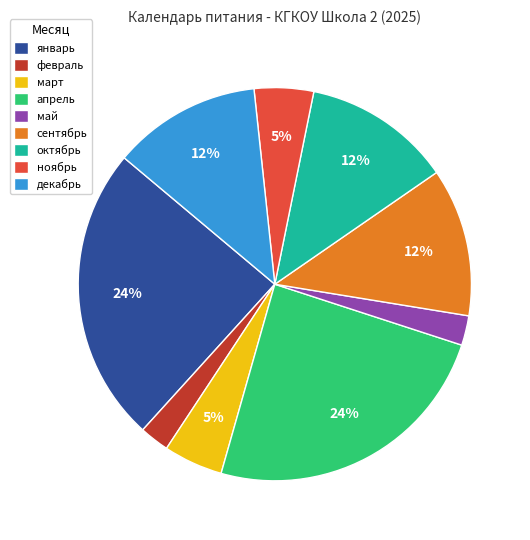

The февраль slice represents 9% of the pie. True or false?

False